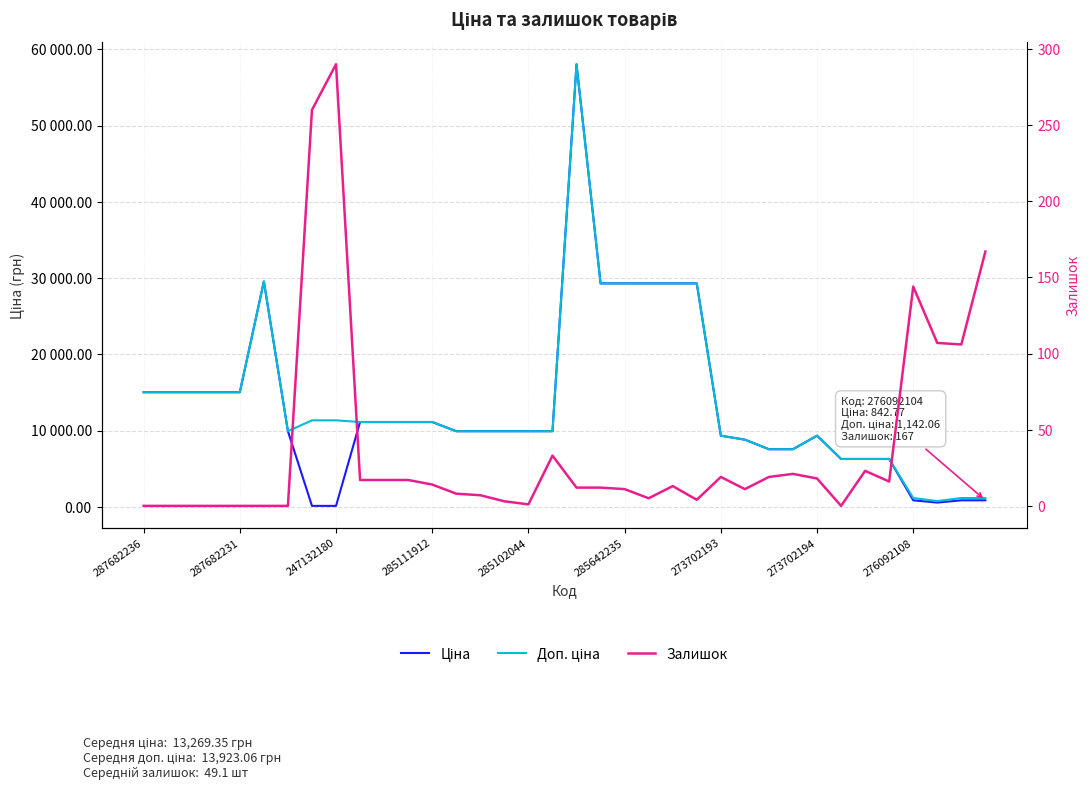

Is it true that Доп. ціна equals 3592.0 at 25?

False